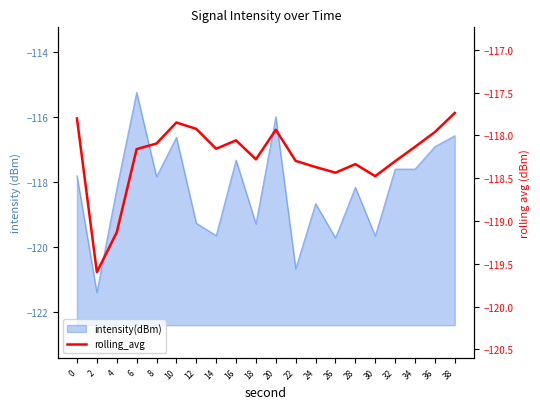

At which category does the data reach its first local valley?

2